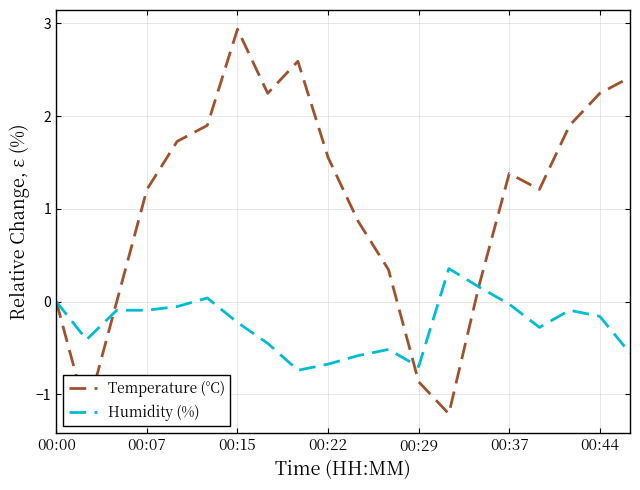

The value of Humidity (%) at 00:44 is -0.2. True or false?

True